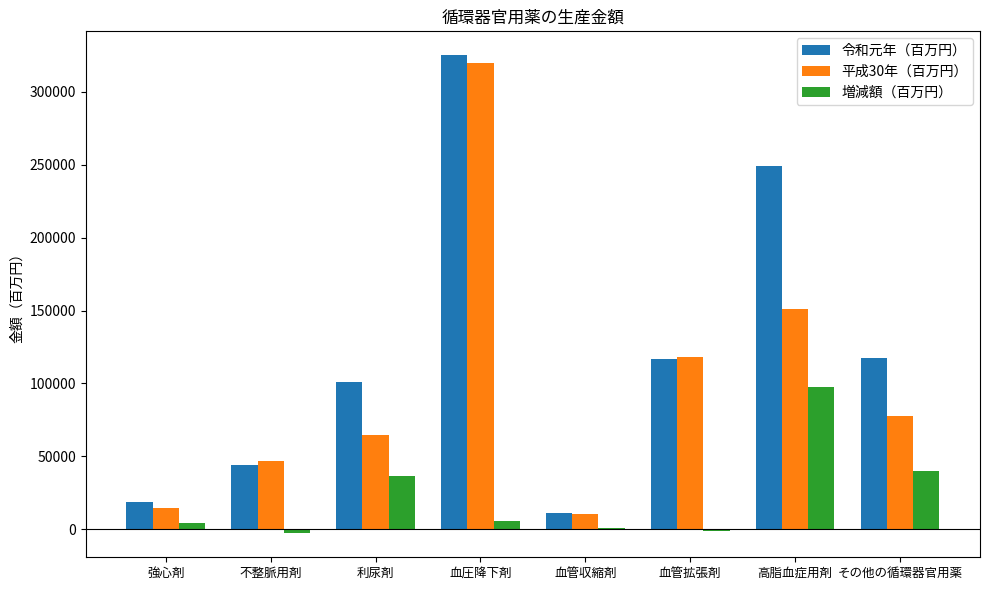

Which label corresponds to the largest value in the chart?

血圧降下剤